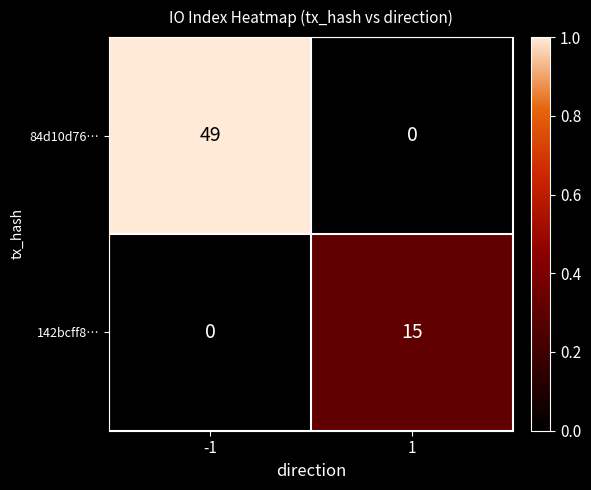

What is the spread (max minus min) of values at 1?

15